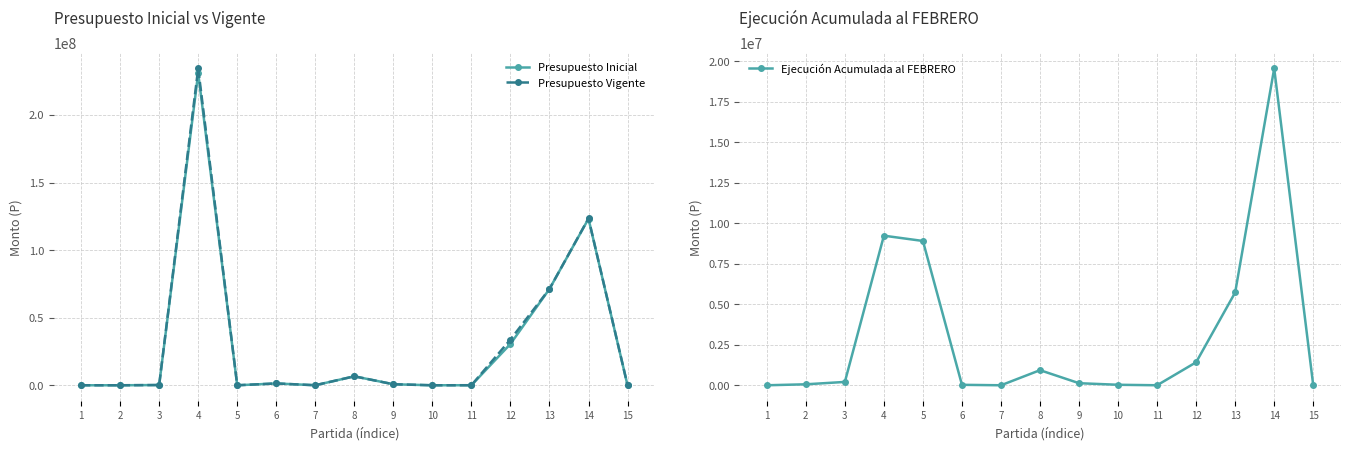

Which series changed the most between 10 and 12?

Presupuesto Vigente